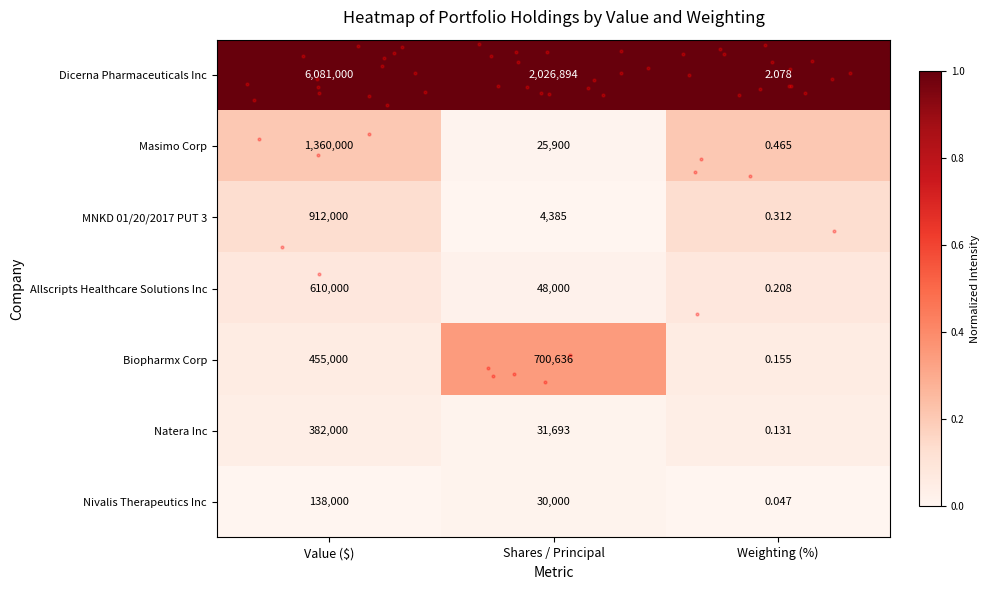

Where does the Masimo Corp series first go above 25900?

Value ($)